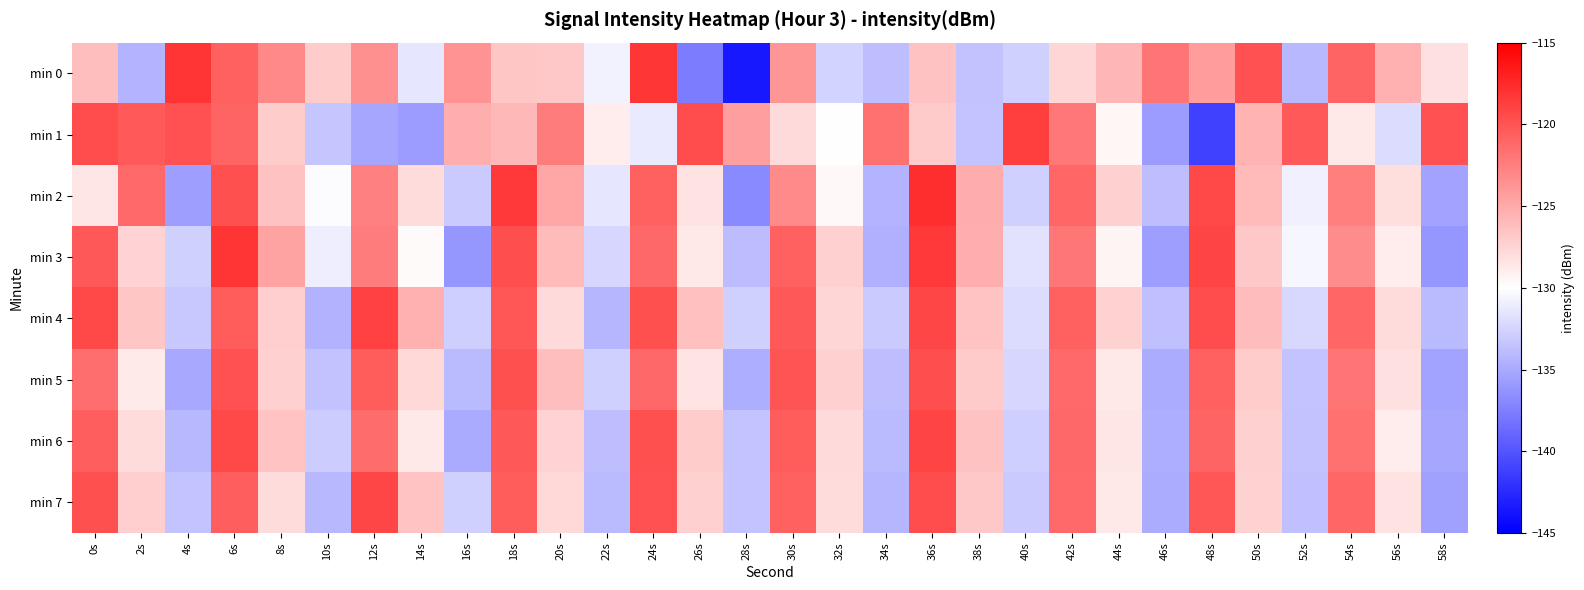

How many distinct data groups are displayed?

8